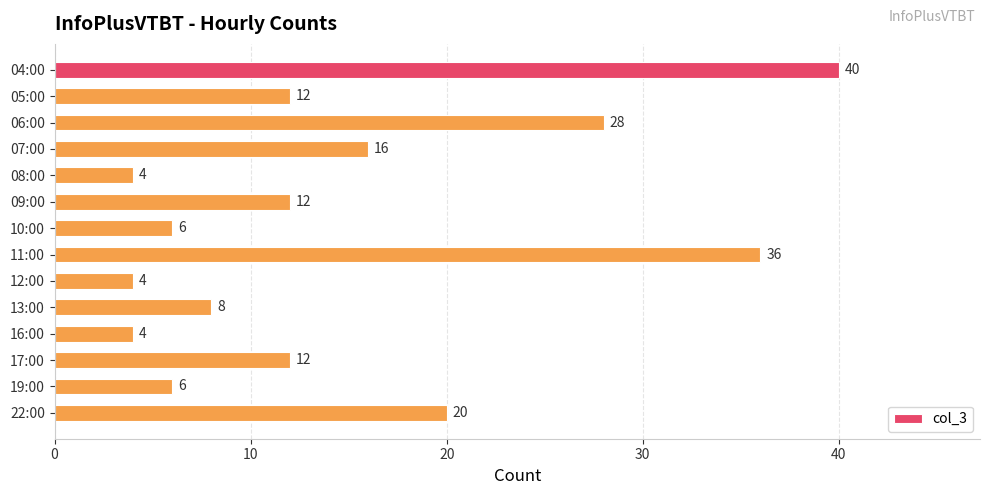

Are the bars grouped side by side (vs. stacked)?

No